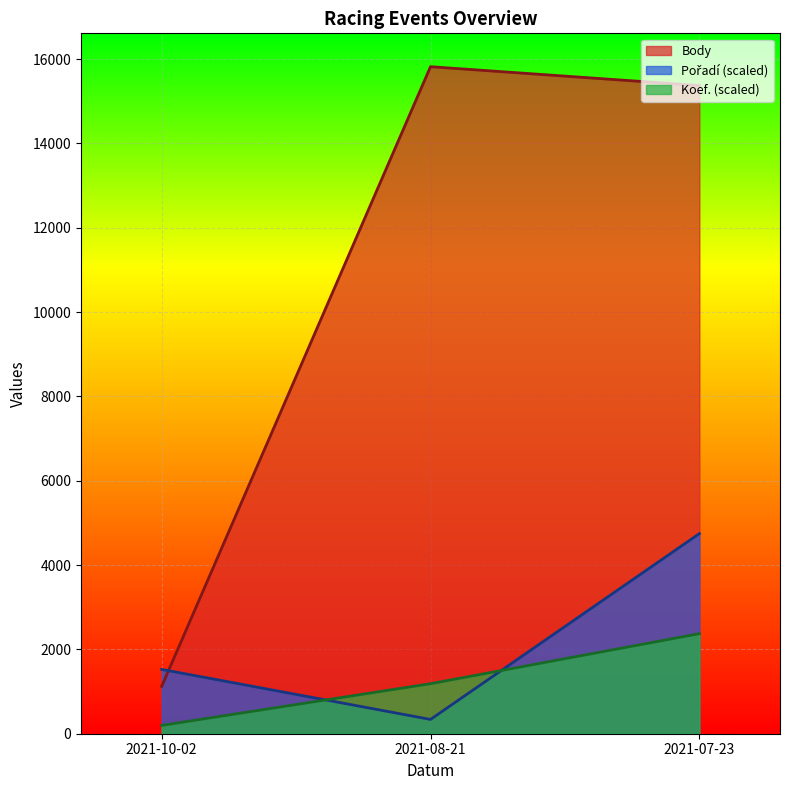

Is it true that Pořadí equals 8520.8 at 2021-07-23?

False